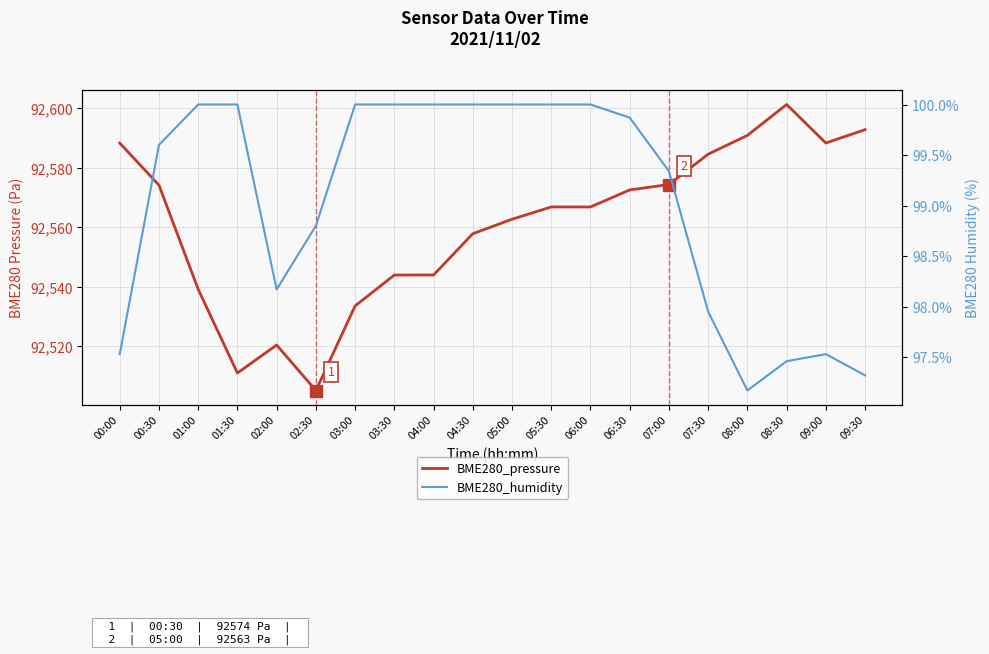

List the series in order of their overall mean, highest first.

BME280_pressure, BME280_humidity